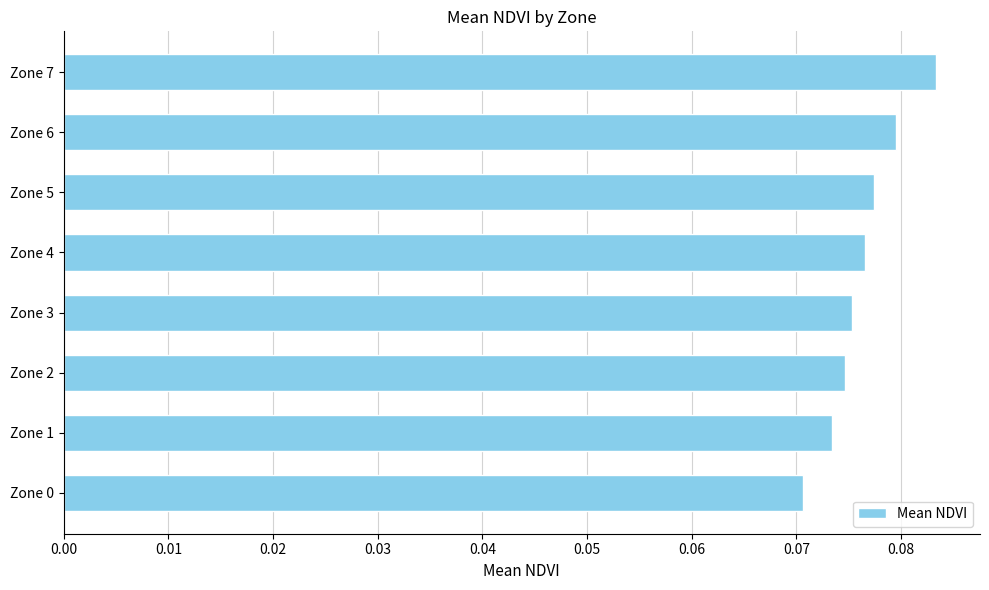

Which category has the lowest value across all series?

Zone 0